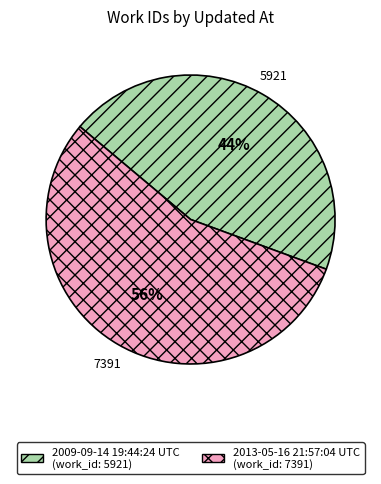

Combined, do 2009-09-14 19:44:24 UTC and 2013-05-16 21:57:04 UTC account for over 50%?

Yes